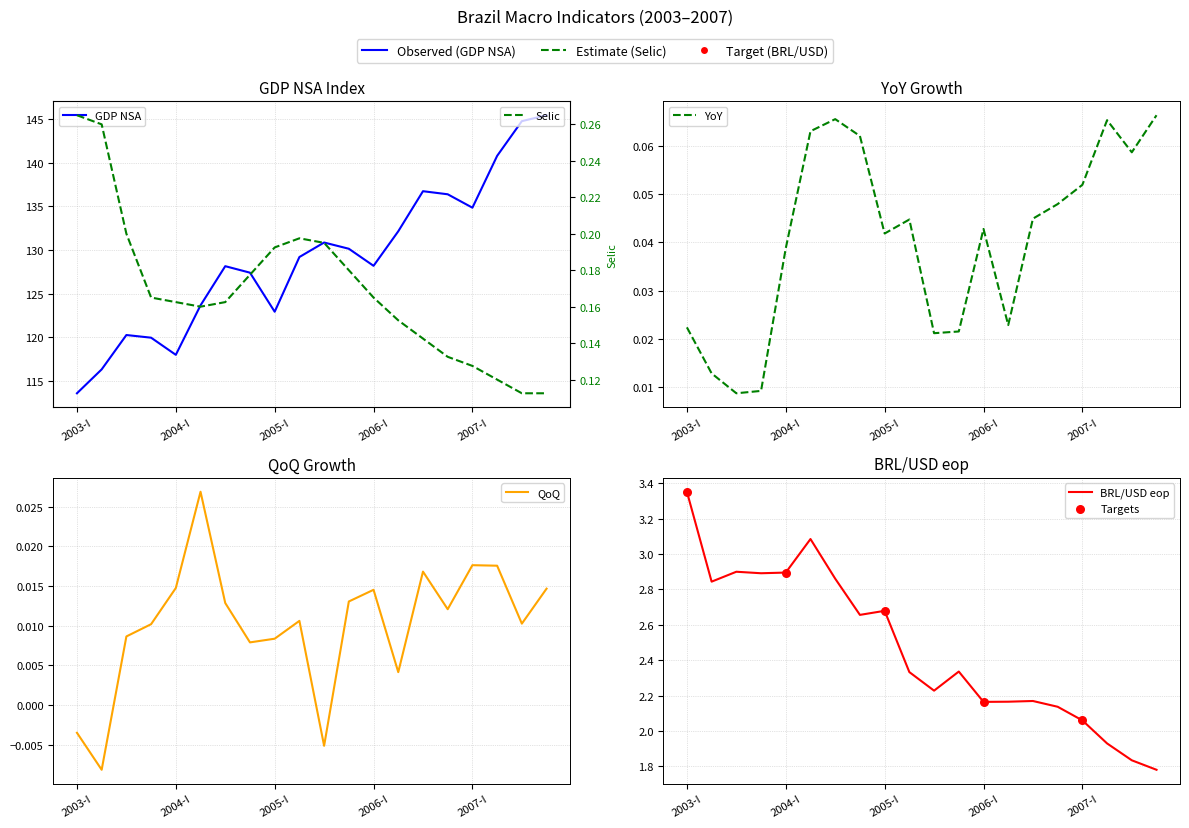

At which category is the sum across all series the highest?

2007-IV